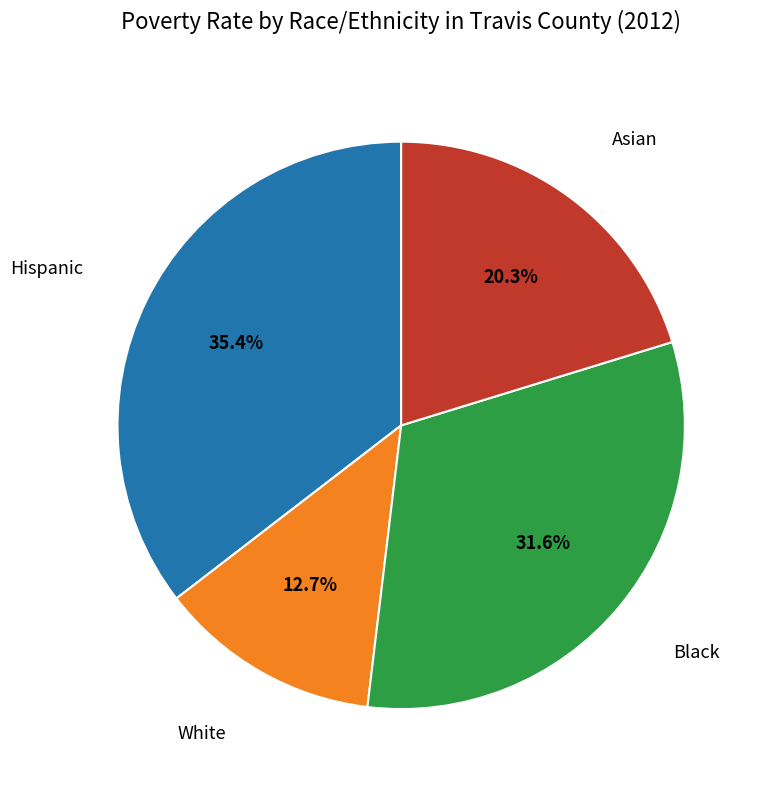

Is there any slice that represents more than half of the pie?

No